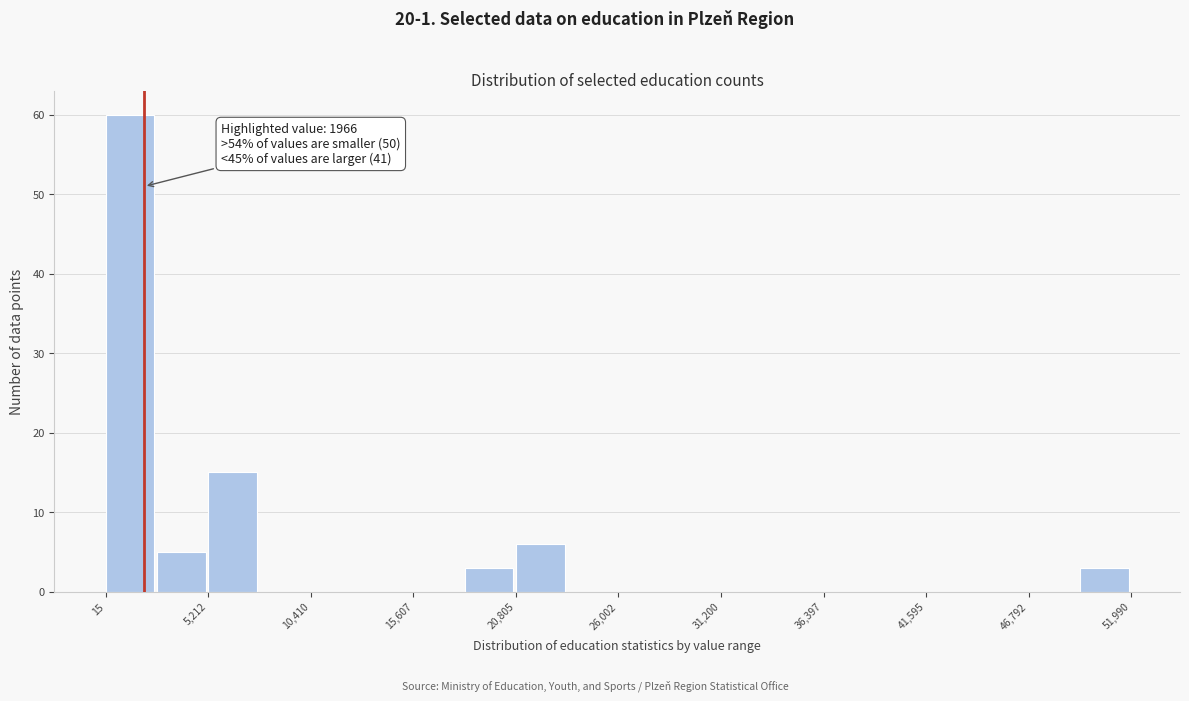

Around what value on the x-axis is the tallest bar? Give the approximate position of its centre, as read against the axis.

1000